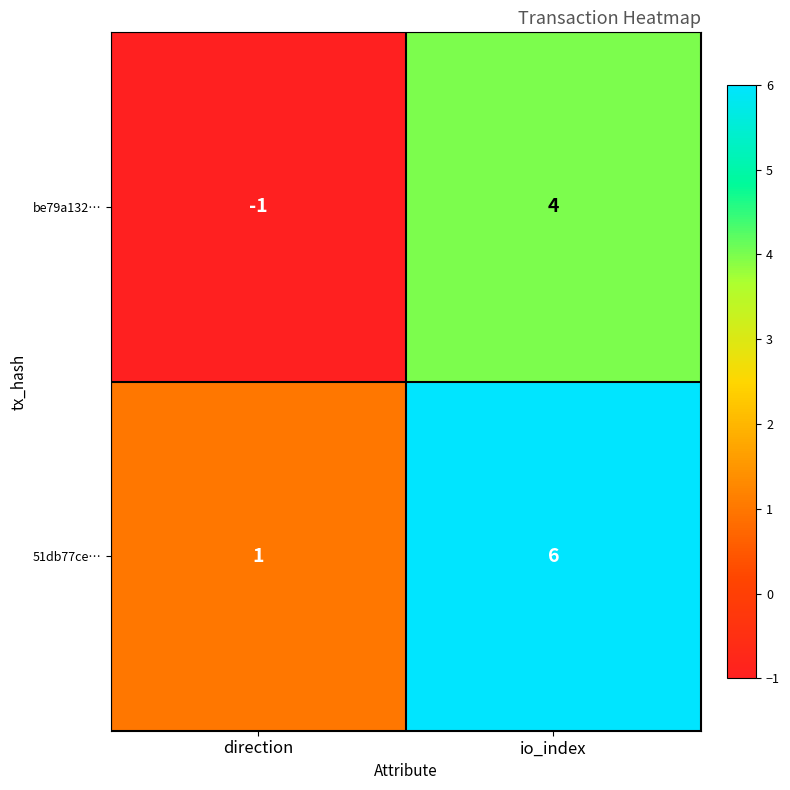

The be79a132… series shows 4 at io_index. True or false?

True